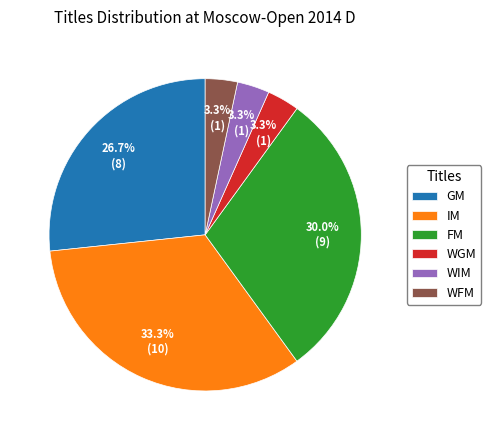

To the nearest percent, what is the combined percentage of IM and WFM?

37%